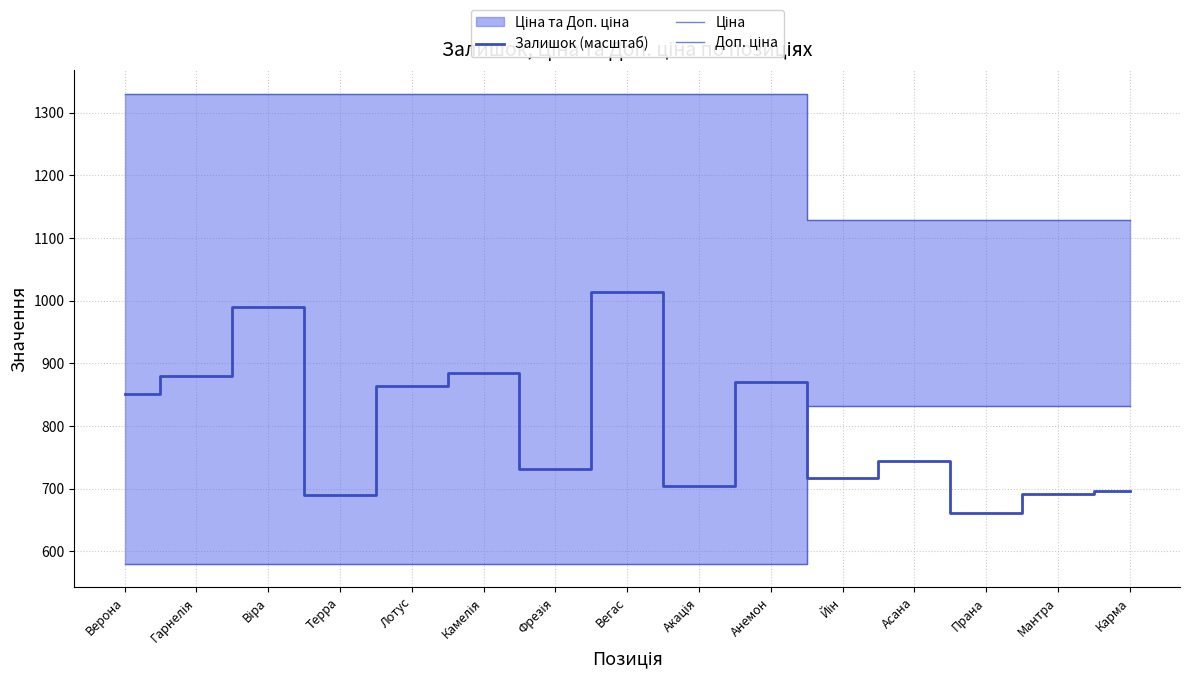

How many lines are shown in the chart?

3